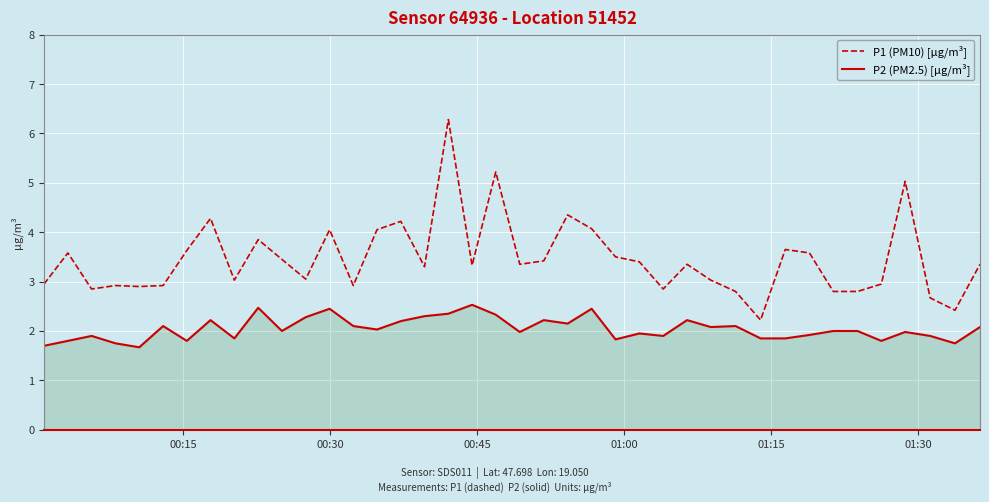

How many lines are shown in the chart?

2